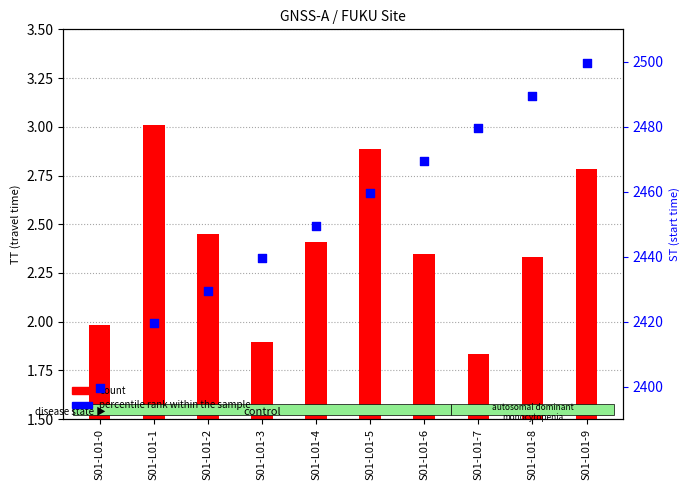

Which series has the largest Y range (max minus min)?

percentile rank within the sample